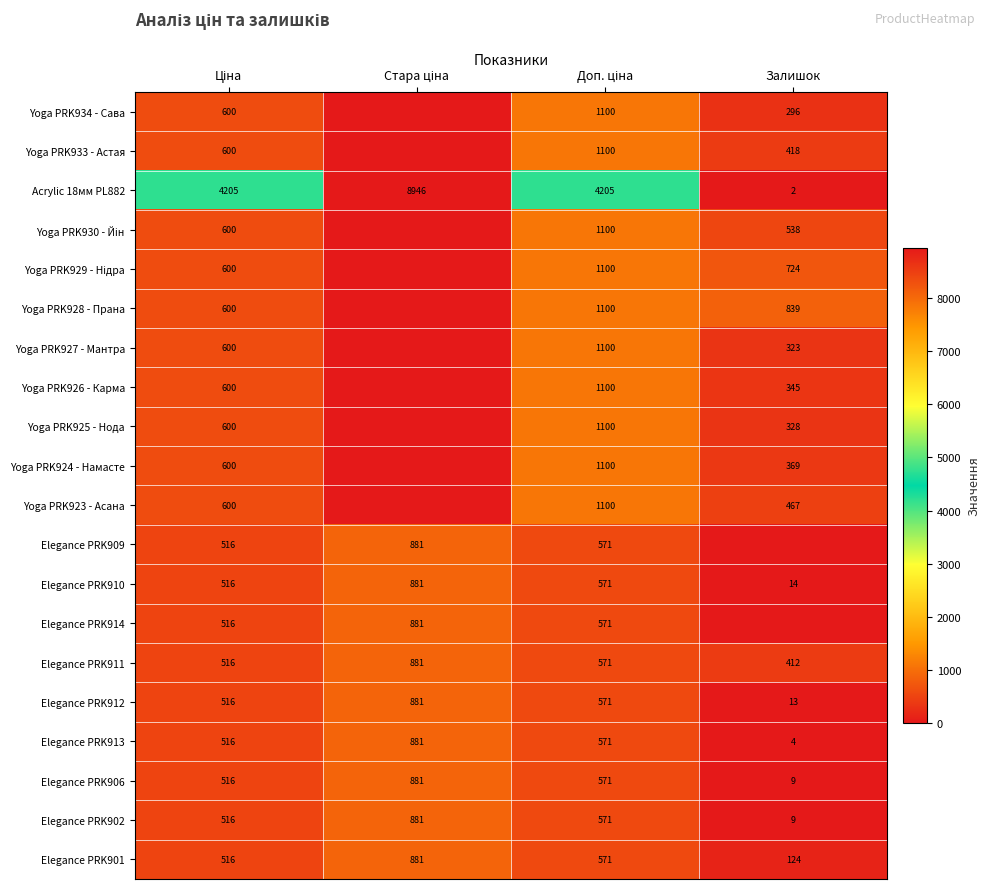

What is the sum of all Elegance PRK911 values?

2380